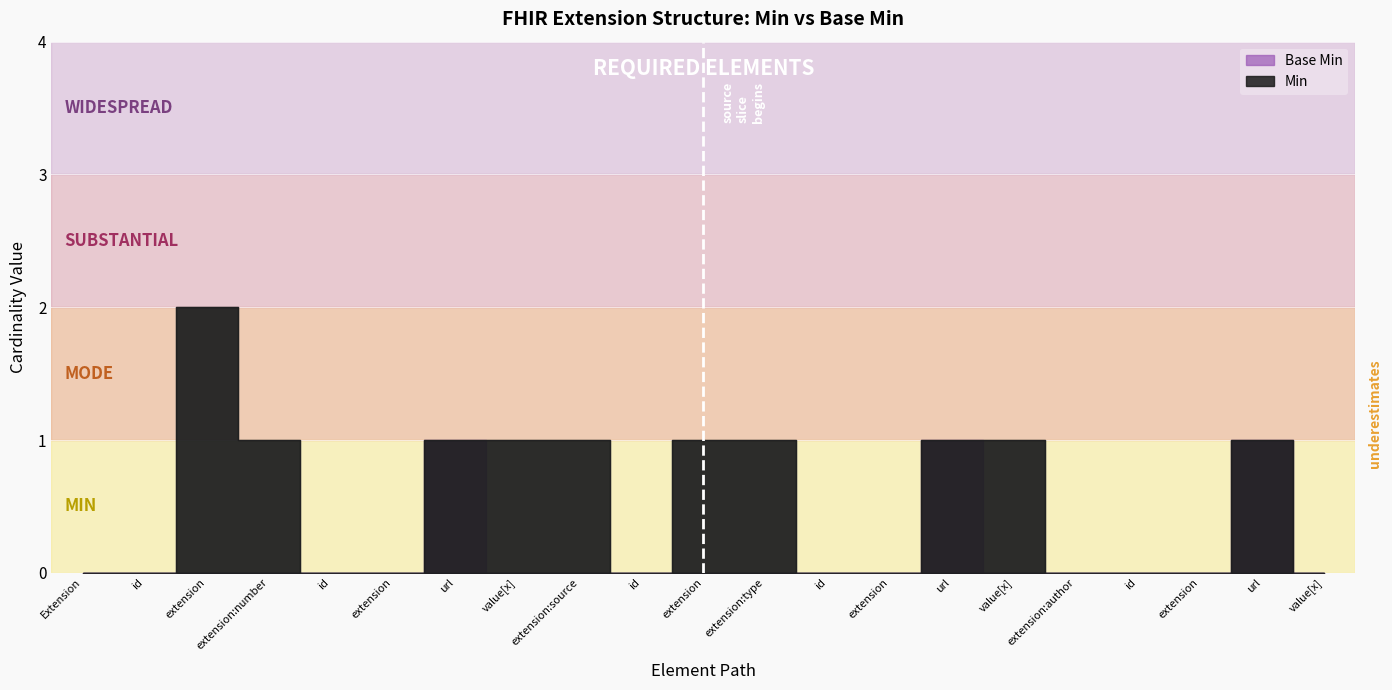

The Min series shows 2 at Extension.extension:source. True or false?

False